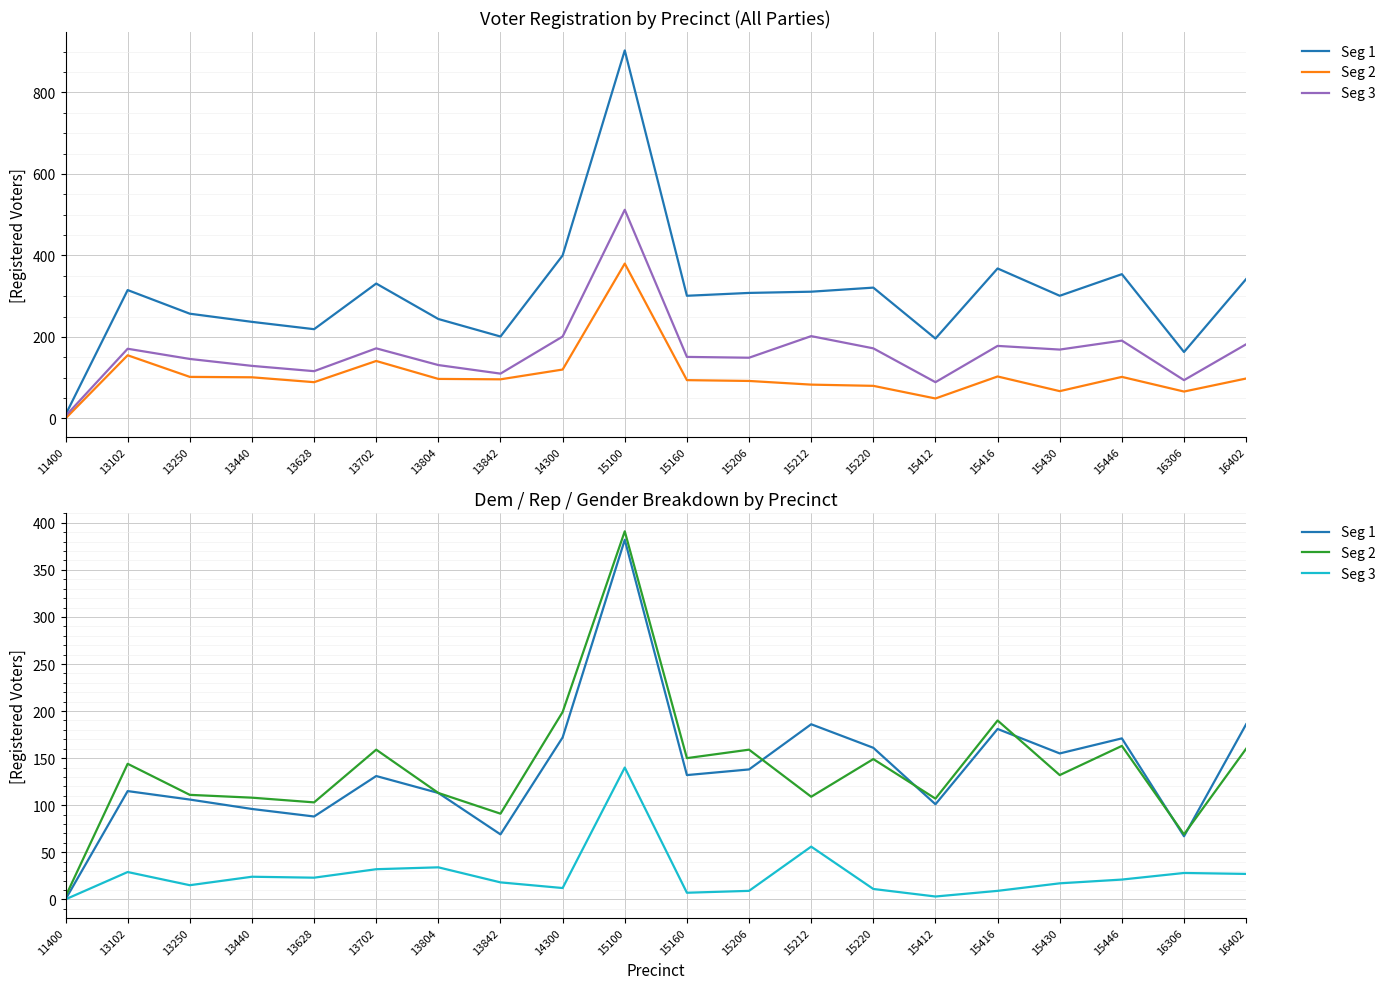

At which category is the sum across all series the highest?

15100